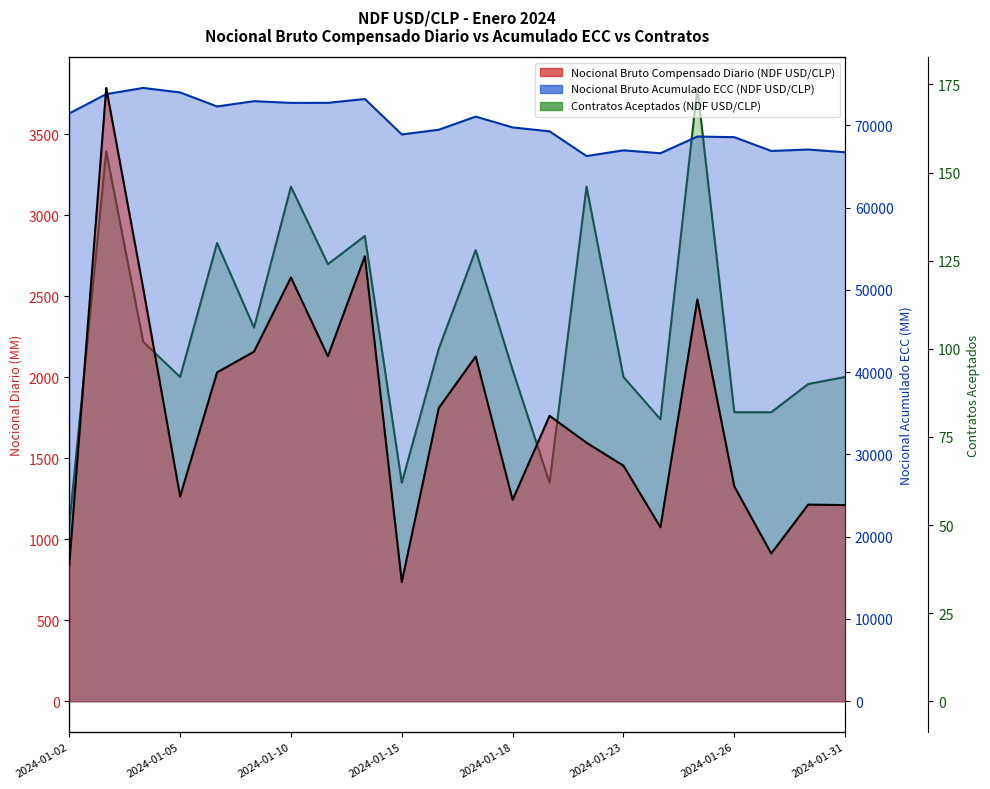

What is the sum of all Nocional Bruto Acumulado ECC (NDF USD/CLP) values?

1543535.8